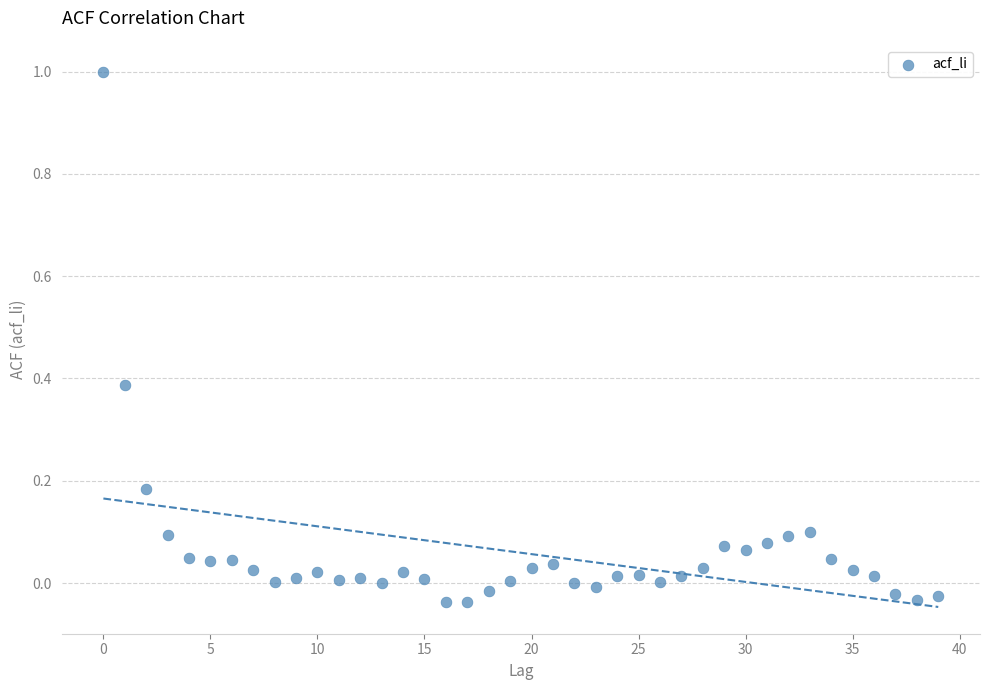

What is the range of Y values (max minus min)?

1.0